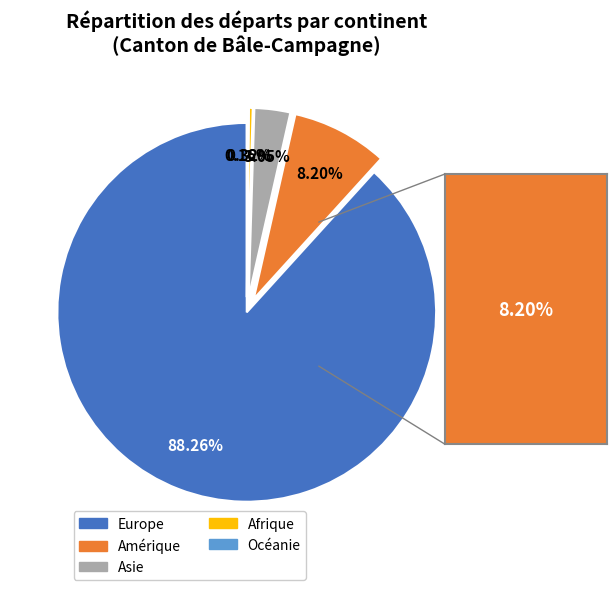

Which slice is the largest?

Europe